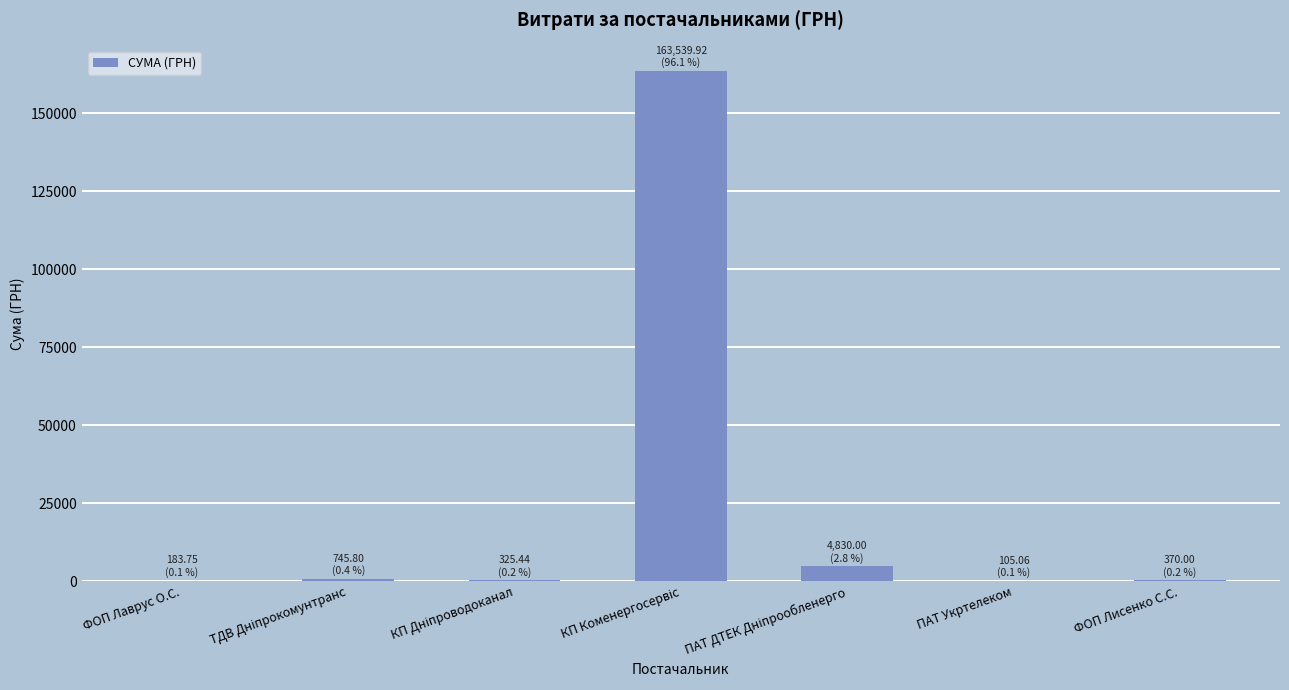

What is the sum of all values?

170100.0